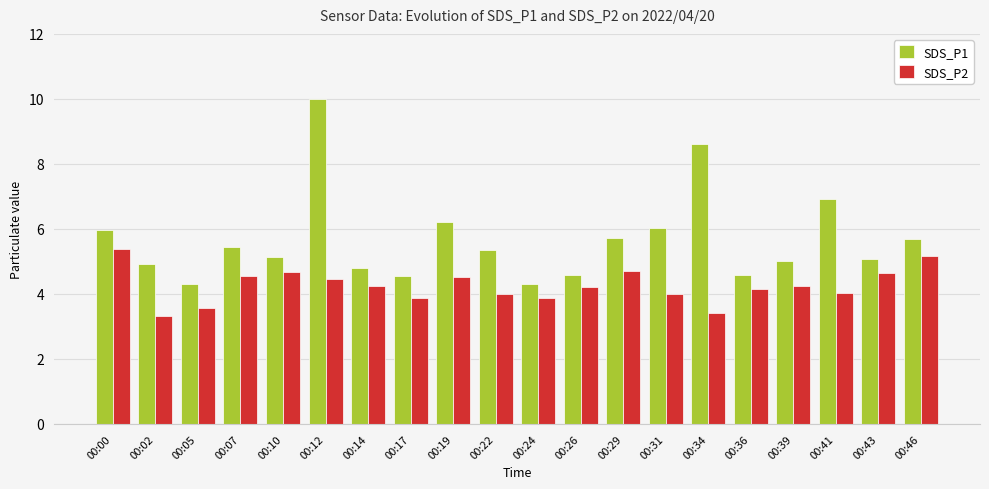

What is the difference between the highest and lowest values at 00:26?

0.4